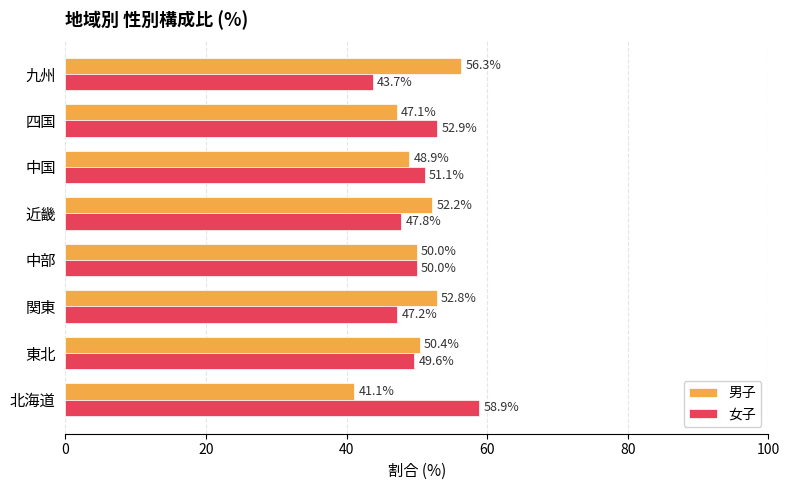

The 女子 series shows 49.6 at 東北. True or false?

True